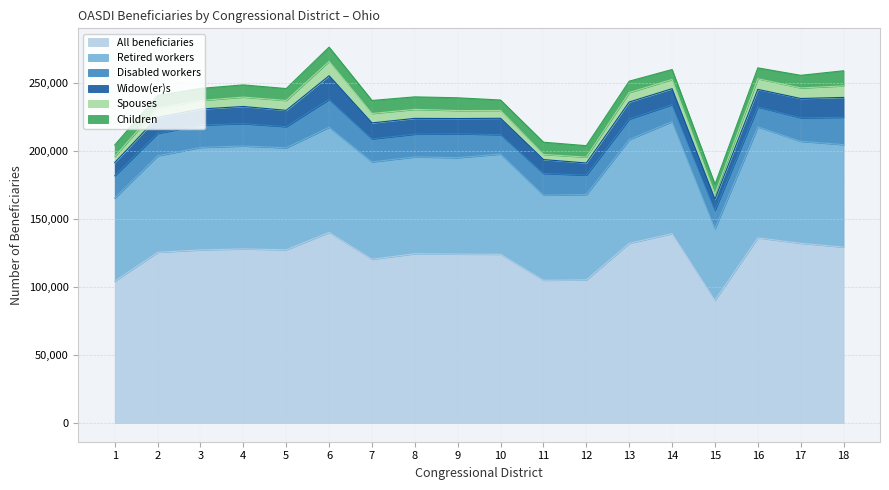

At which label does Children first exceed 8979?

2